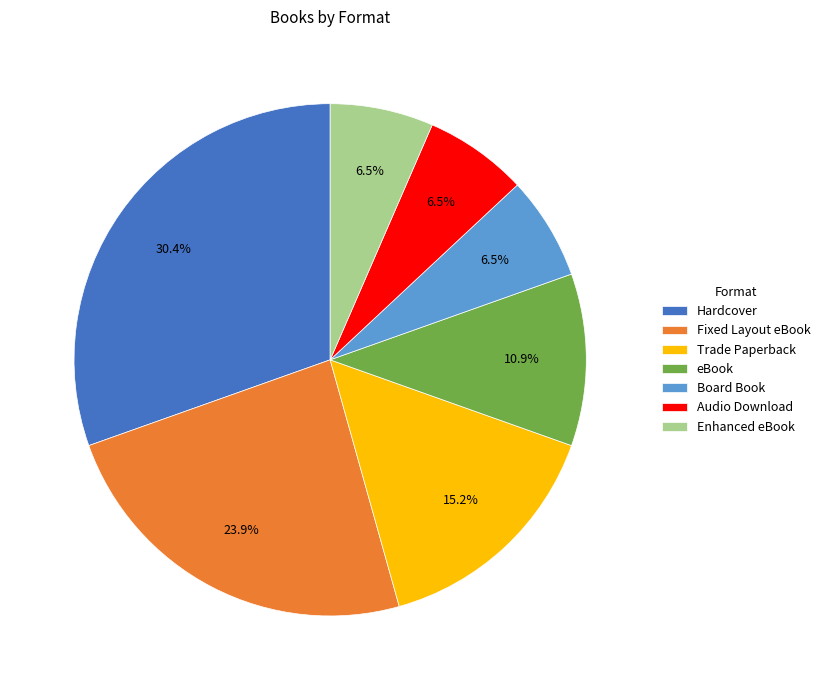

How much of the chart is everything except Fixed Layout eBook?

76.1%